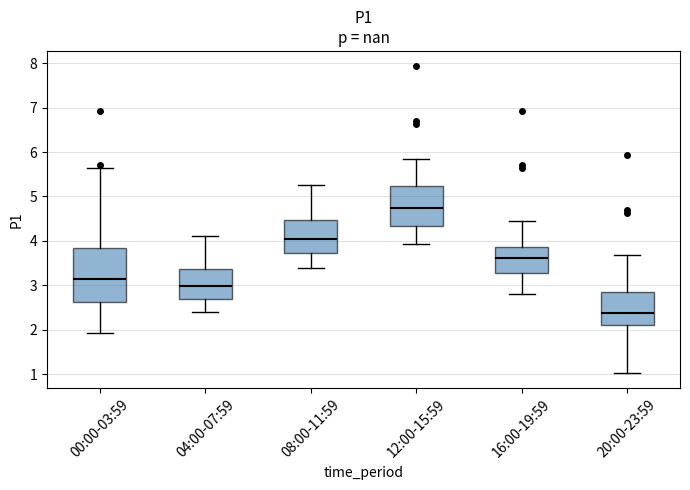

Which box's median line is the lowest?

20:00-23:59